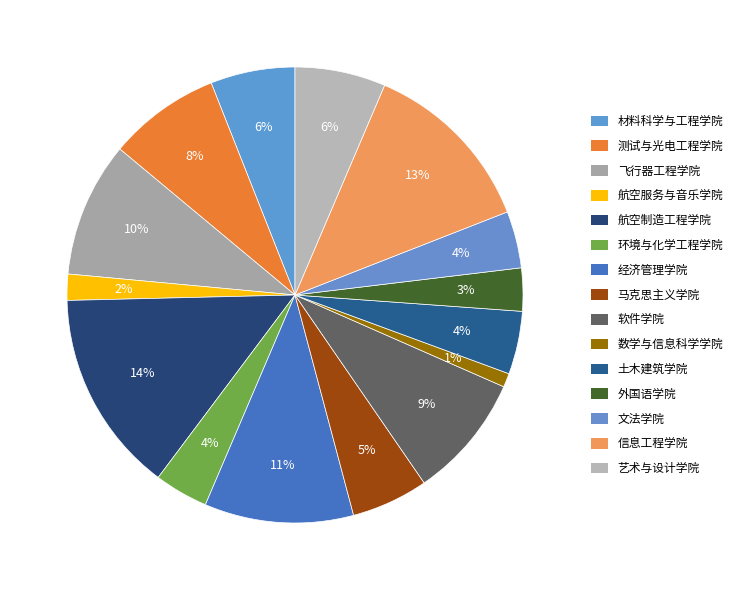

Count the number of slices in the pie.

15